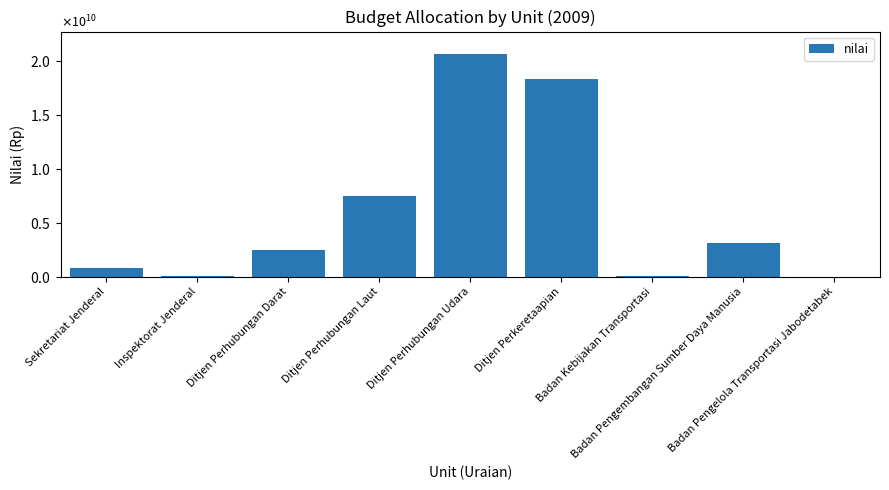

What is the label of the 1st bar from the left?

Sekretariat Jenderal